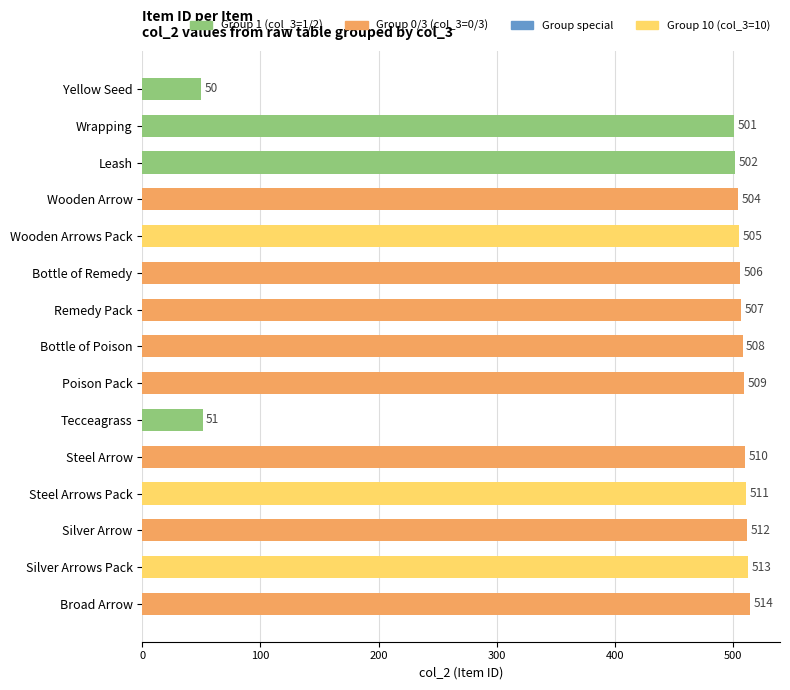

What is the label of the 6th bar from the top?

Bottle of Remedy